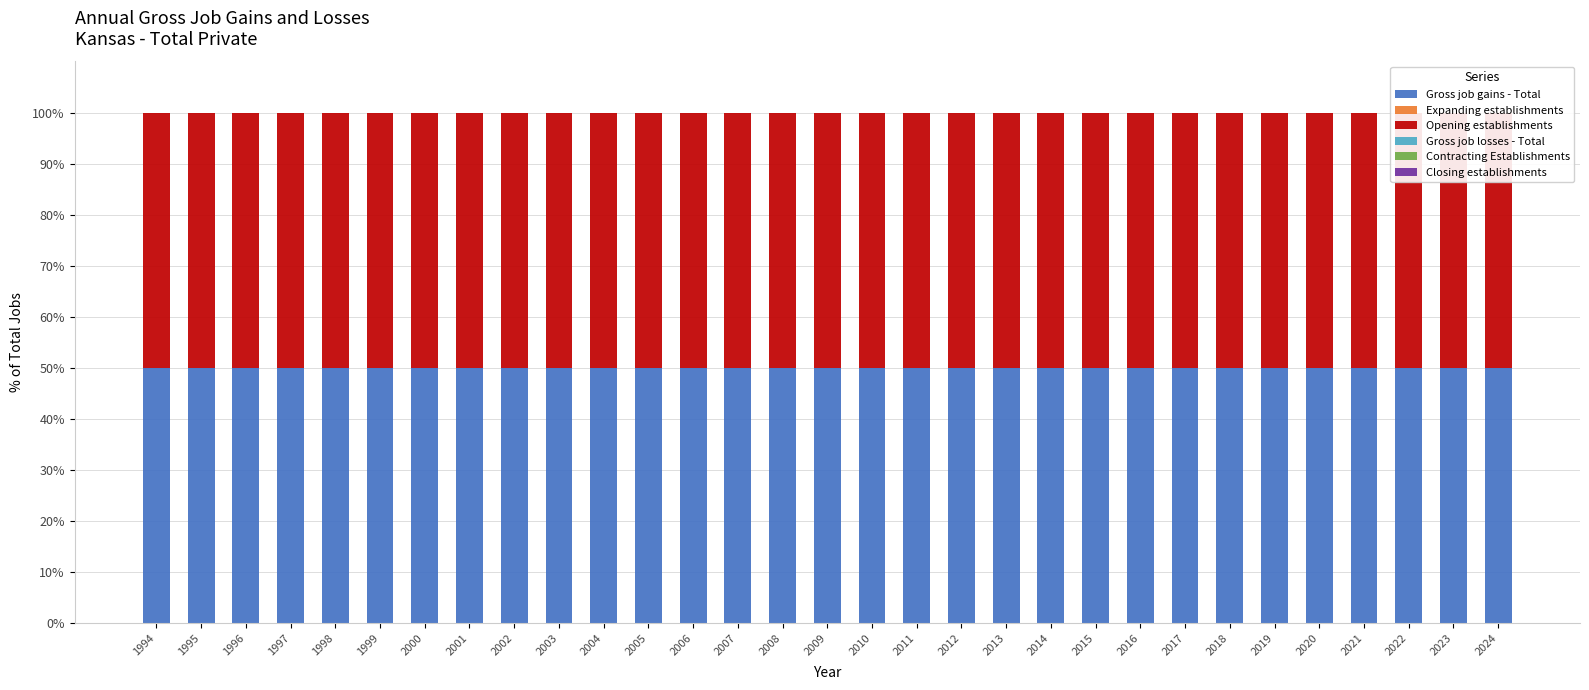

What is the value of the Gross job gains - Total bar at the 18th from the left?

50